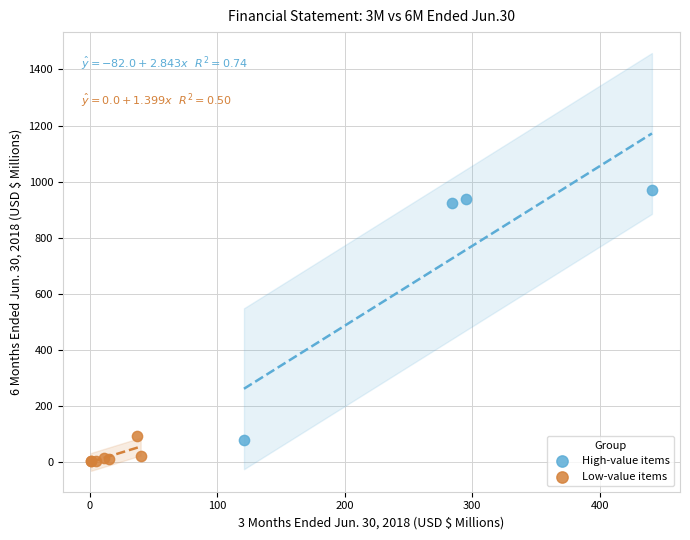

Which series reaches the maximum Y coordinate?

High-value items